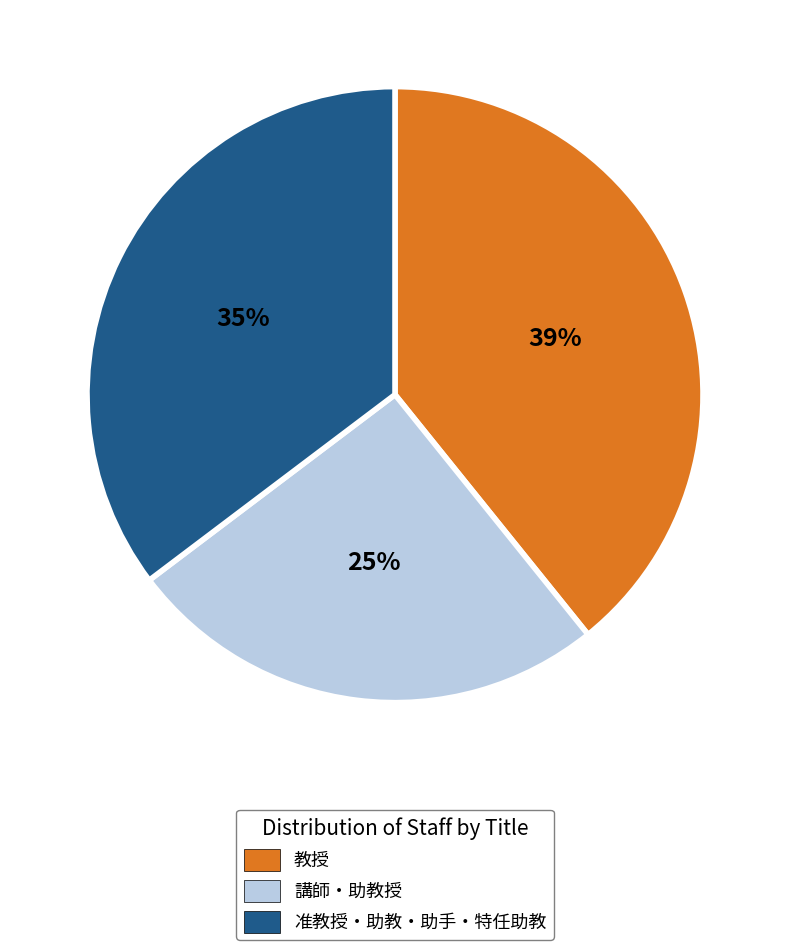

Does any single category account for the majority?

No